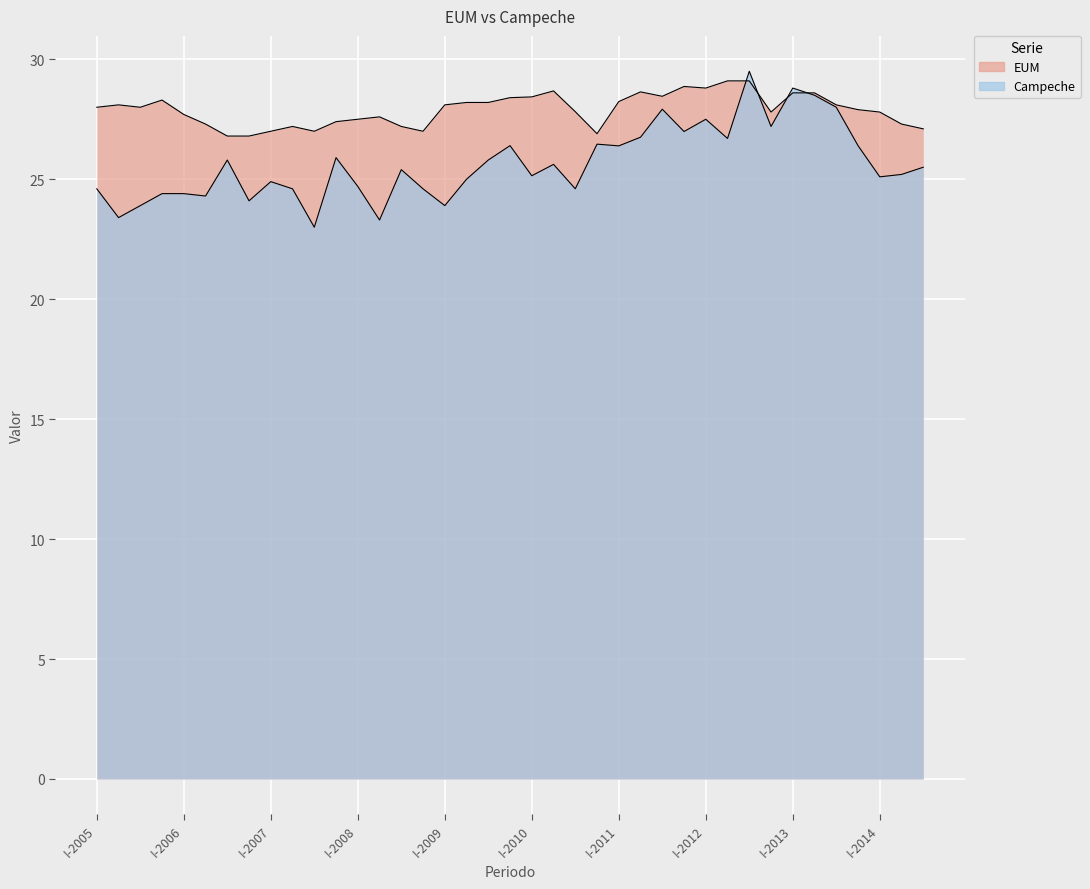

Reading right to left, list all the values displayed in this chart.

EUM: 27.1	27.3	27.8	27.9	28.1	28.6	28.6	27.8	29.1	29.1	28.8	28.9	28.5	28.6	28.2	26.9	27.8	28.7	28.4	28.4	28.2	28.2	28.1	27.0	27.2	27.6	27.5	27.4	27.0	27.2	27.0	26.8	26.8	27.3	27.7	28.3	28.0	28.1	28.0
Campeche: 25.5	25.2	25.1	26.4	28.0	28.5	28.8	27.2	29.5	26.7	27.5	27.0	27.9	26.8	26.4	26.5	24.6	25.6	25.1	26.4	25.8	25.0	23.9	24.6	25.4	23.3	24.7	25.9	23.0	24.6	24.9	24.1	25.8	24.3	24.4	24.4	23.9	23.4	24.6